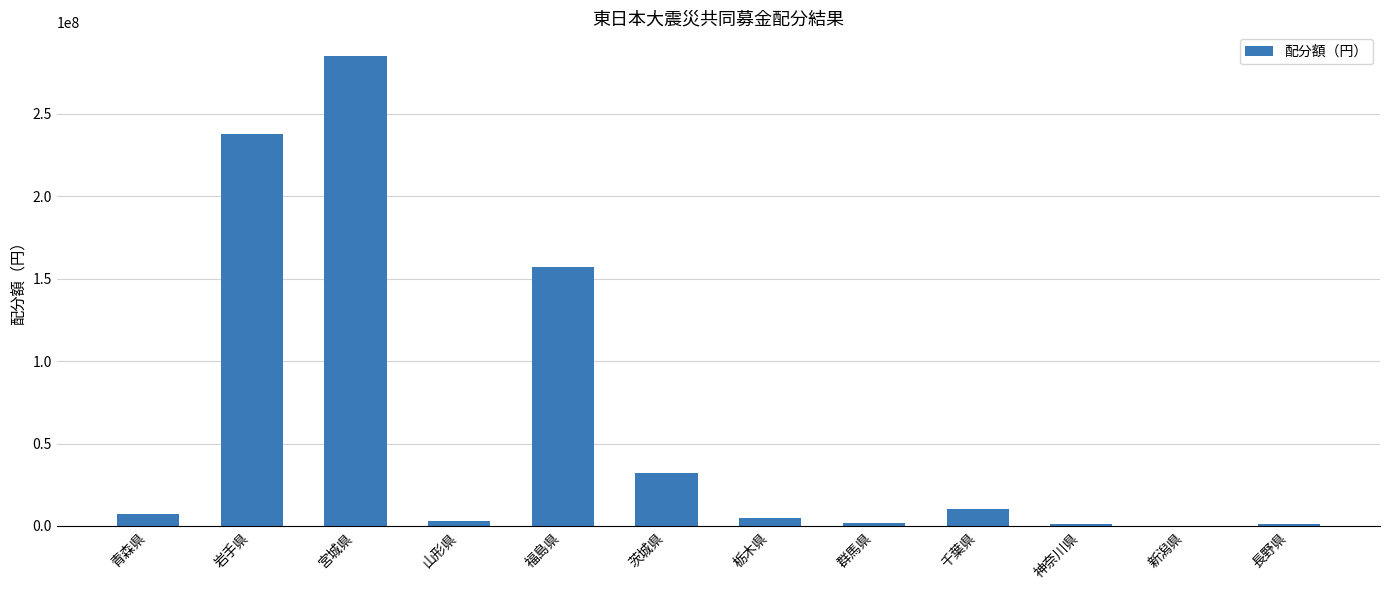

How many data points does each series have?

12